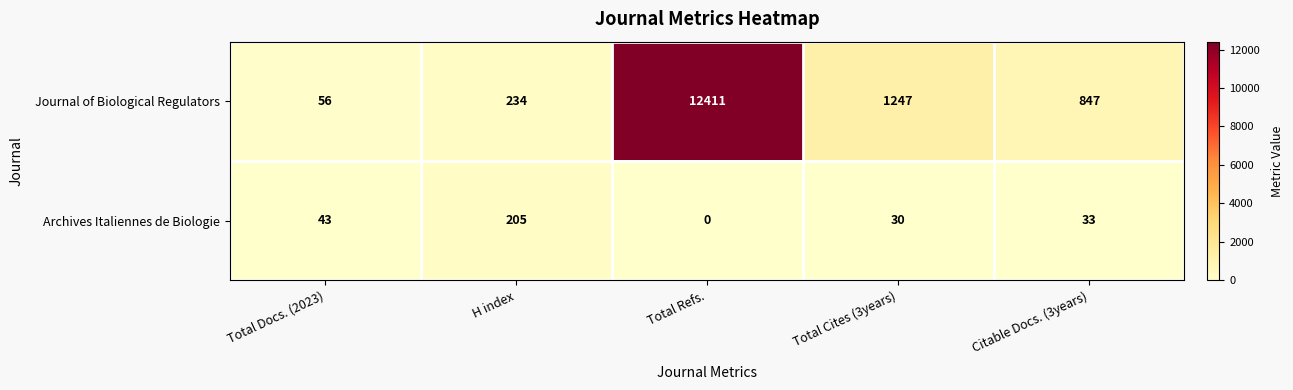

Where does the Journal of Biological Regulators series first go above 847?

Total Refs.